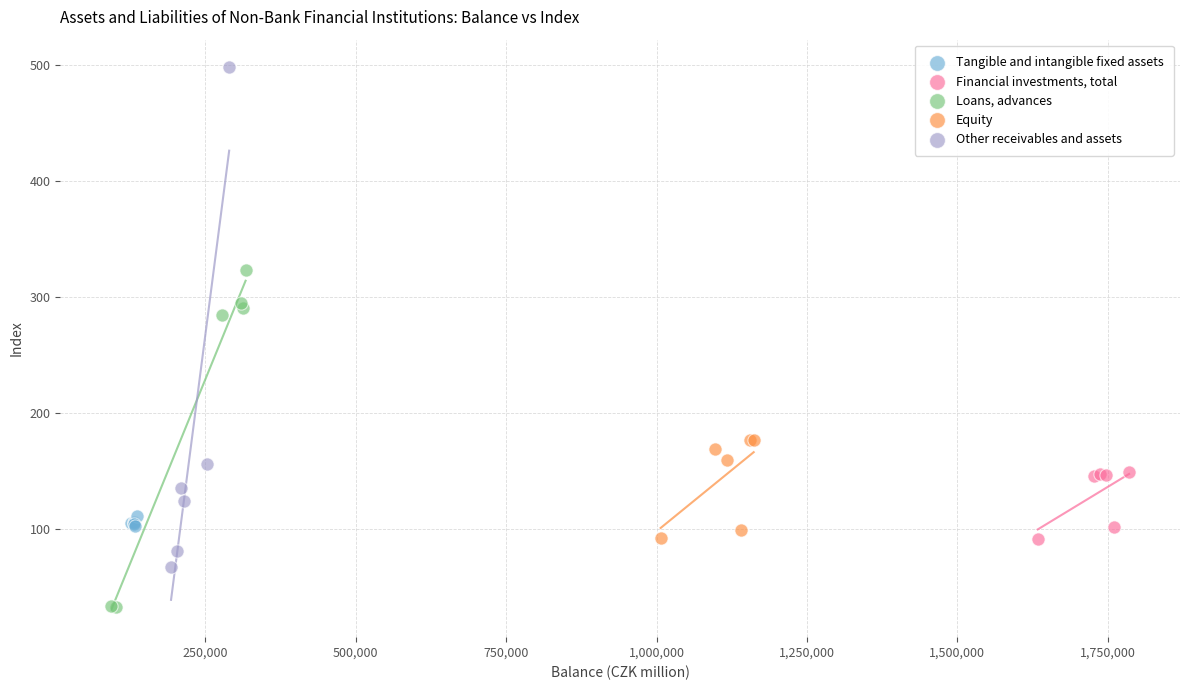

Which series contains the highest Y value?

Other receivables and assets